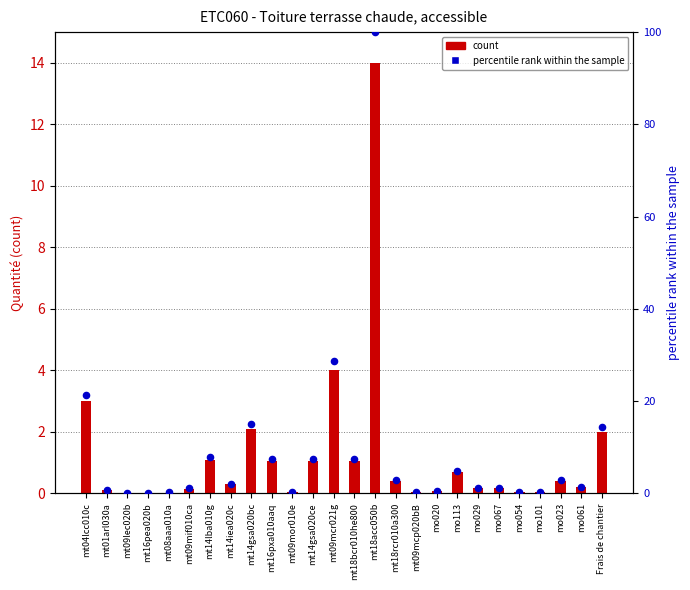

At how many categories does at least one series exceed 35?

1